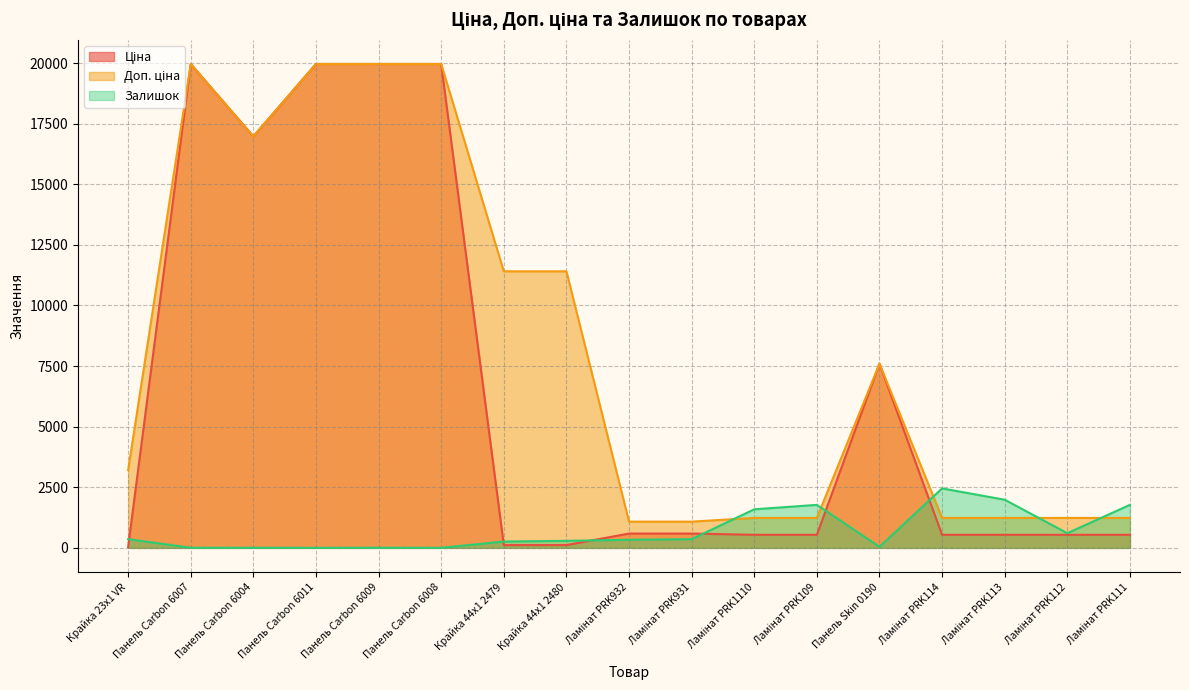

Which series changed the most between Панель Carbon 6004 and Панель Carbon 6009?

Ціна